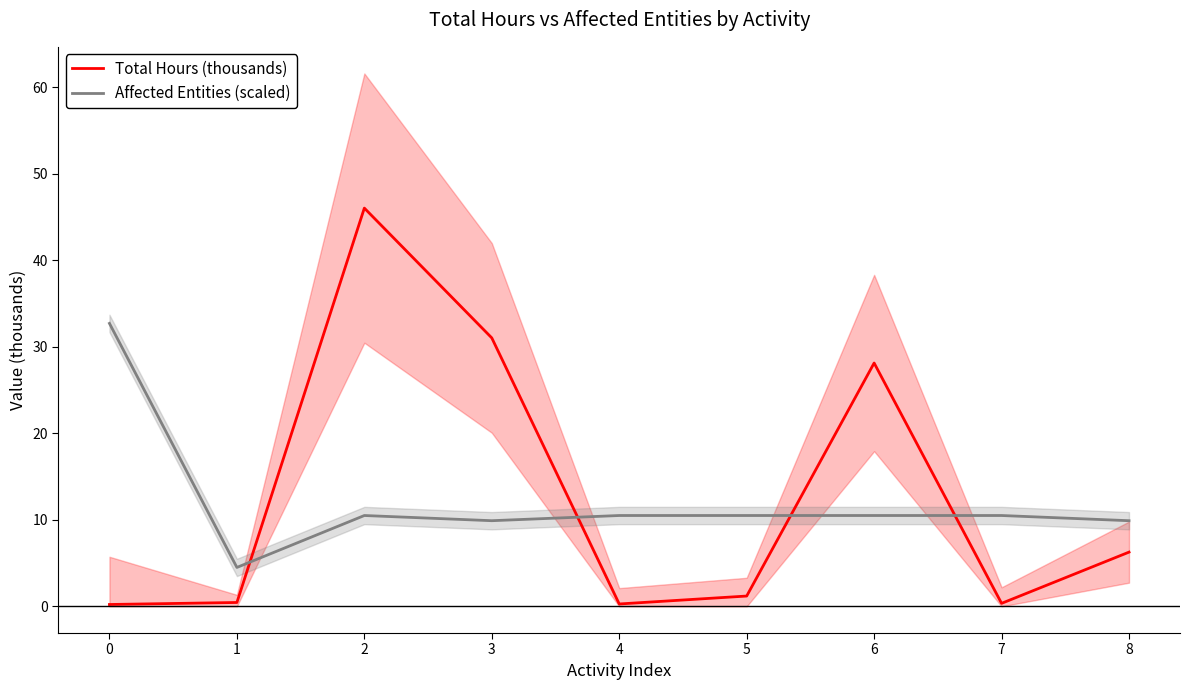

How many lines are shown in the chart?

2